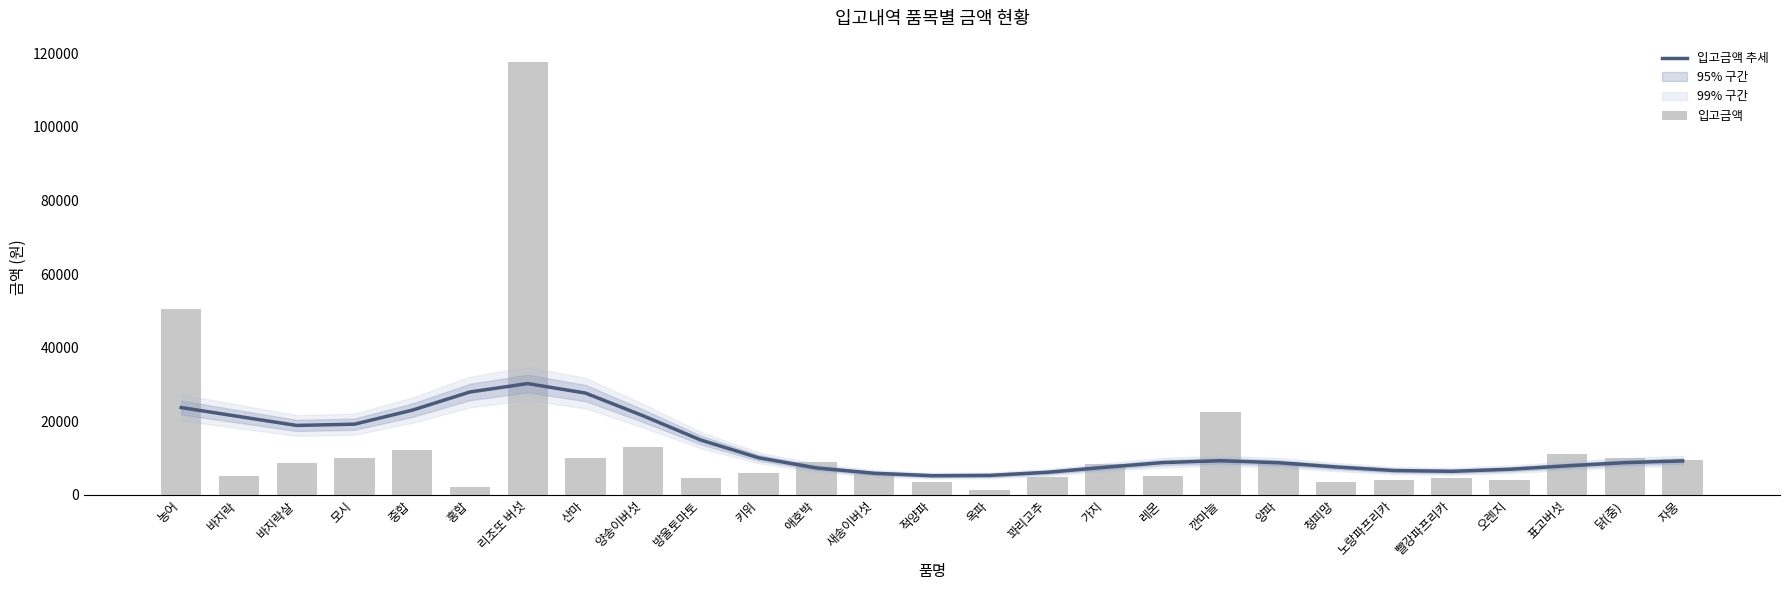

What is the value of the 입고금액 bar at the 22nd from the left?

4000.0